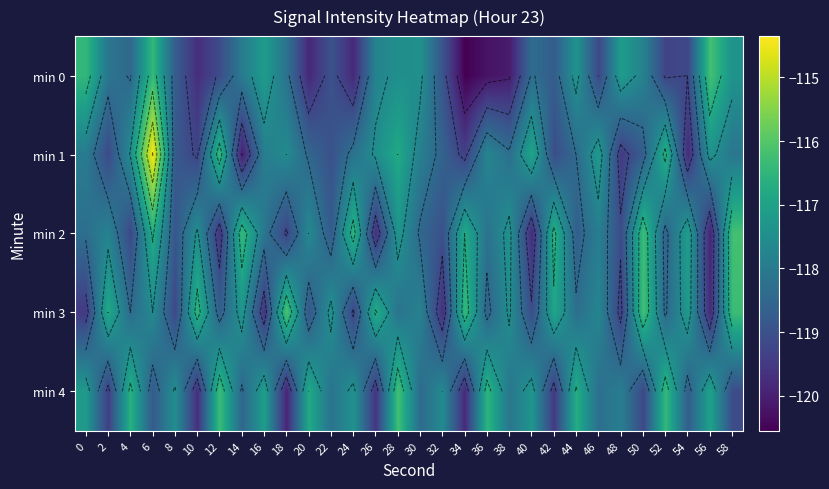

What is the approximate value of min 0 at 16?

-117.1